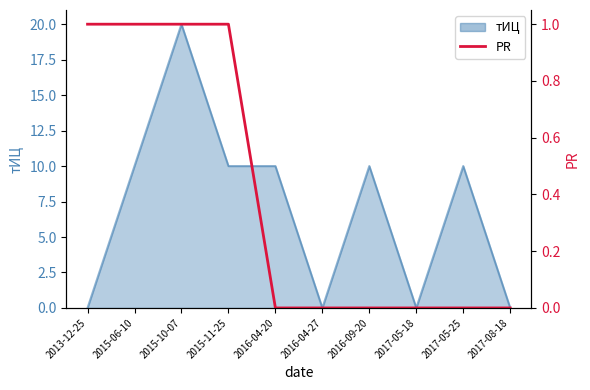

Rank the categories by value from lowest to highest.

2016-04-20, 2016-04-27, 2016-09-20, 2017-05-18, 2017-05-25, 2017-08-18, 2013-12-25, 2015-06-10, 2015-10-07, 2015-11-25